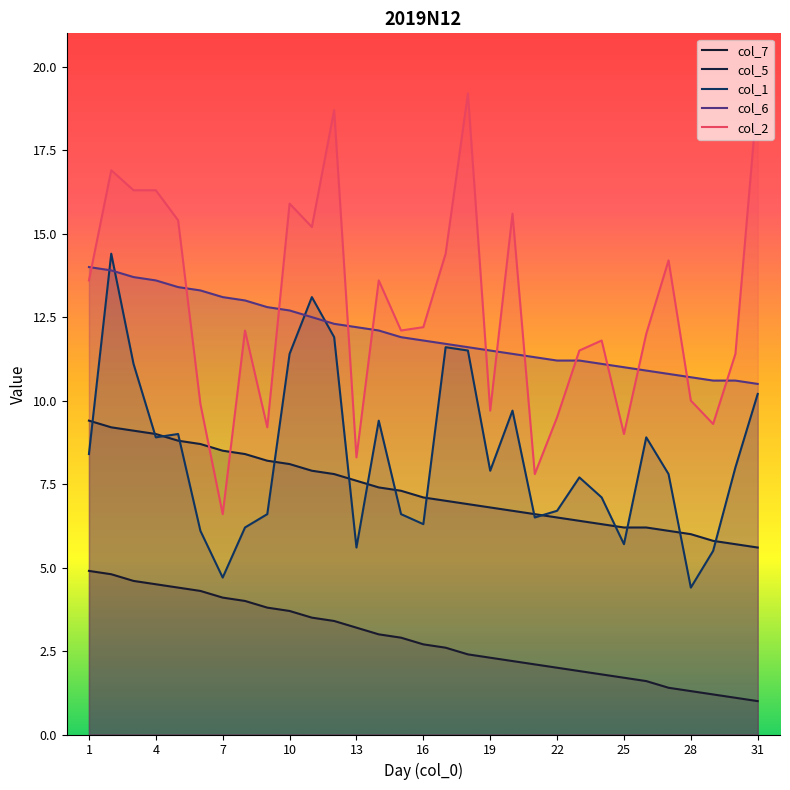

What is the difference between the col_7 values at 11 and 12?

0.1